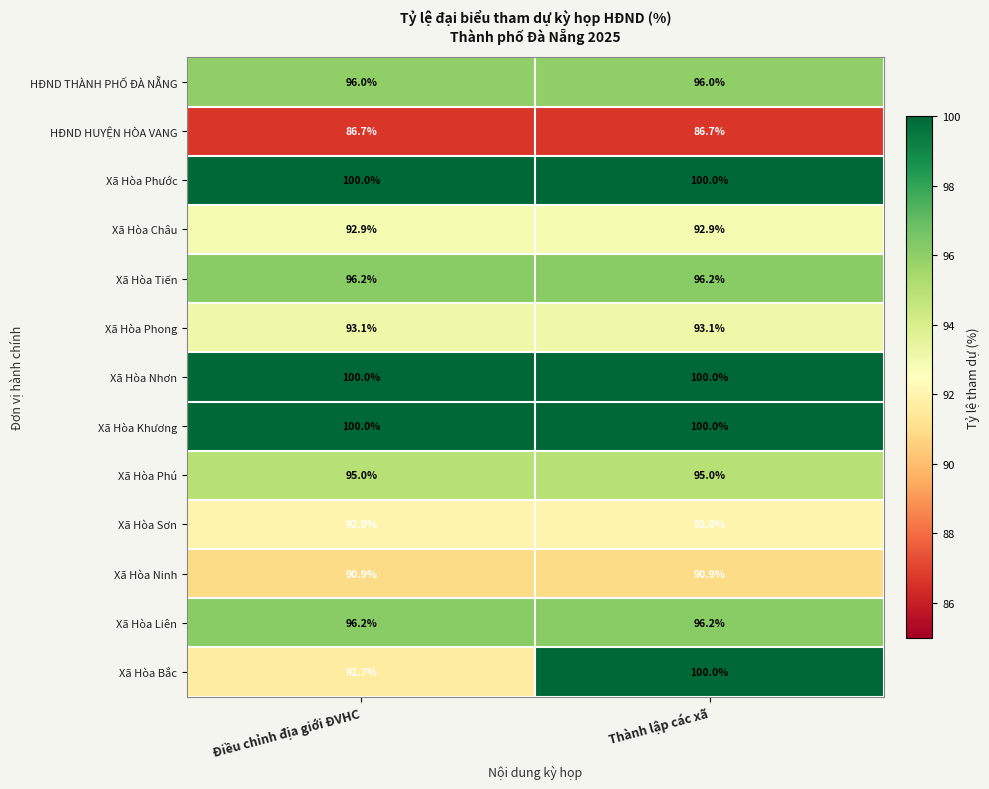

Which series has the widest spread of values?

Xã Hòa Bắc